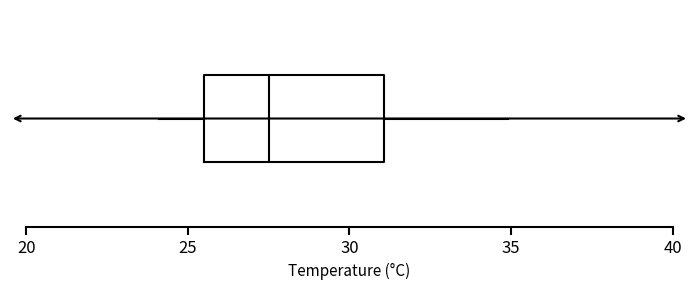

Transcribe this box plot: give where the median line is, the range the box spans, and where the two whiskers end, as read against the x-axis. The values are not printed on the chart, so give them approximately, as read against the axis.

median 27.5, box 25.5 to 31.0, whiskers 24.0 to 35.0